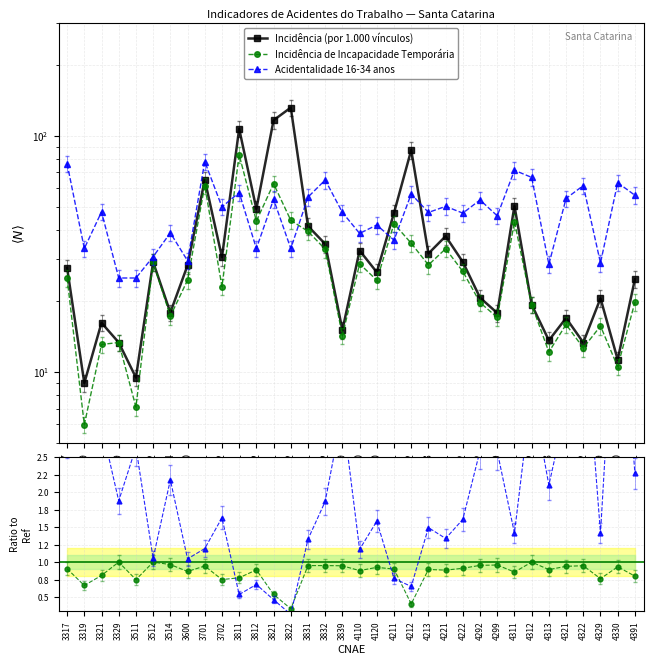

What is the value of the Incidência (por 1.000 vínculos) point at the 17th from the left?

15.1